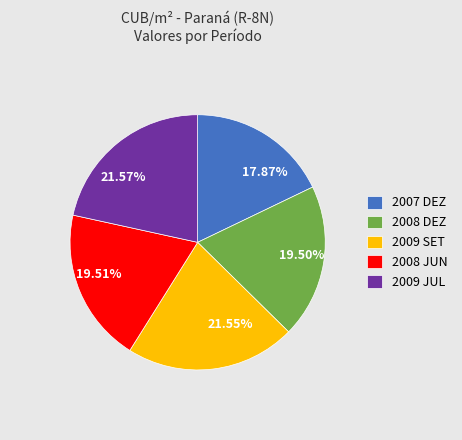

To the nearest percent, what is the average slice percentage?

20%